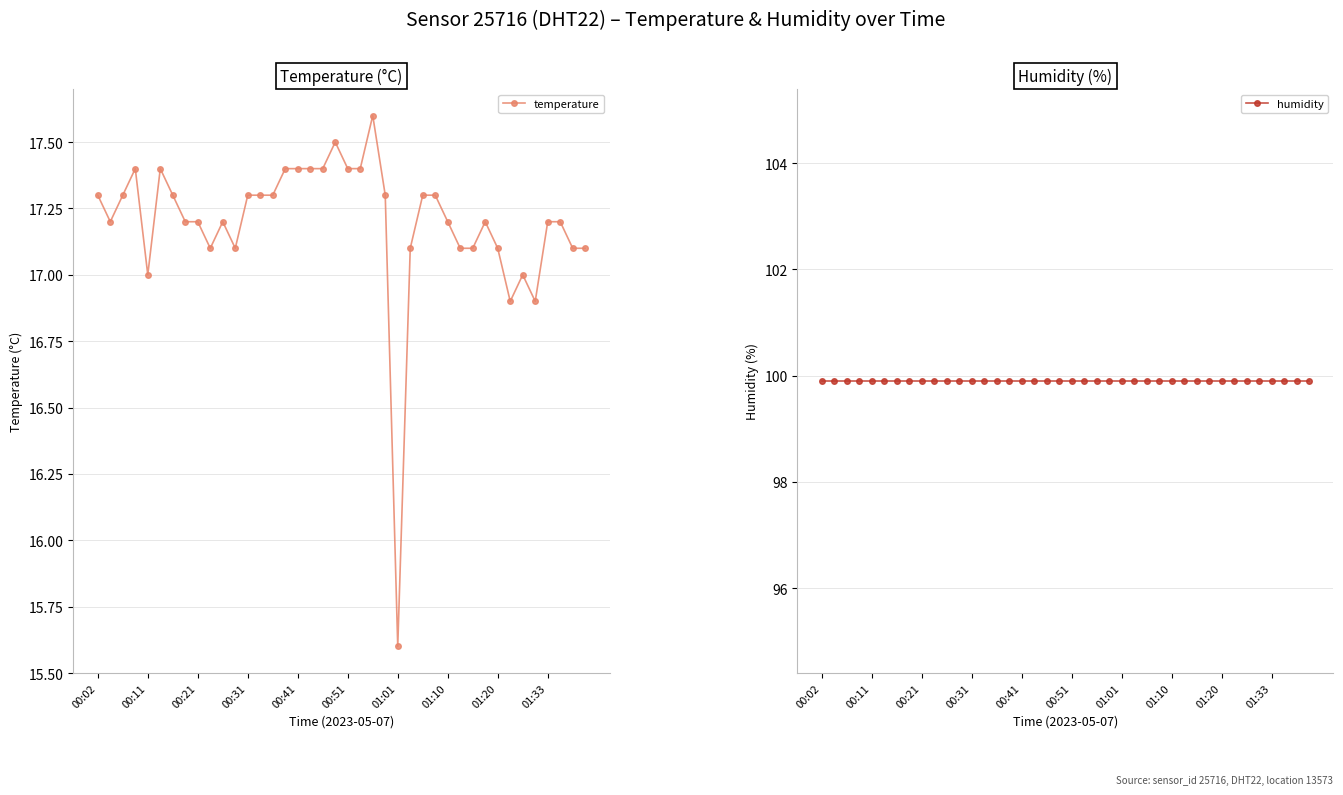

Where is temperature nearest to the value 16?

01:01